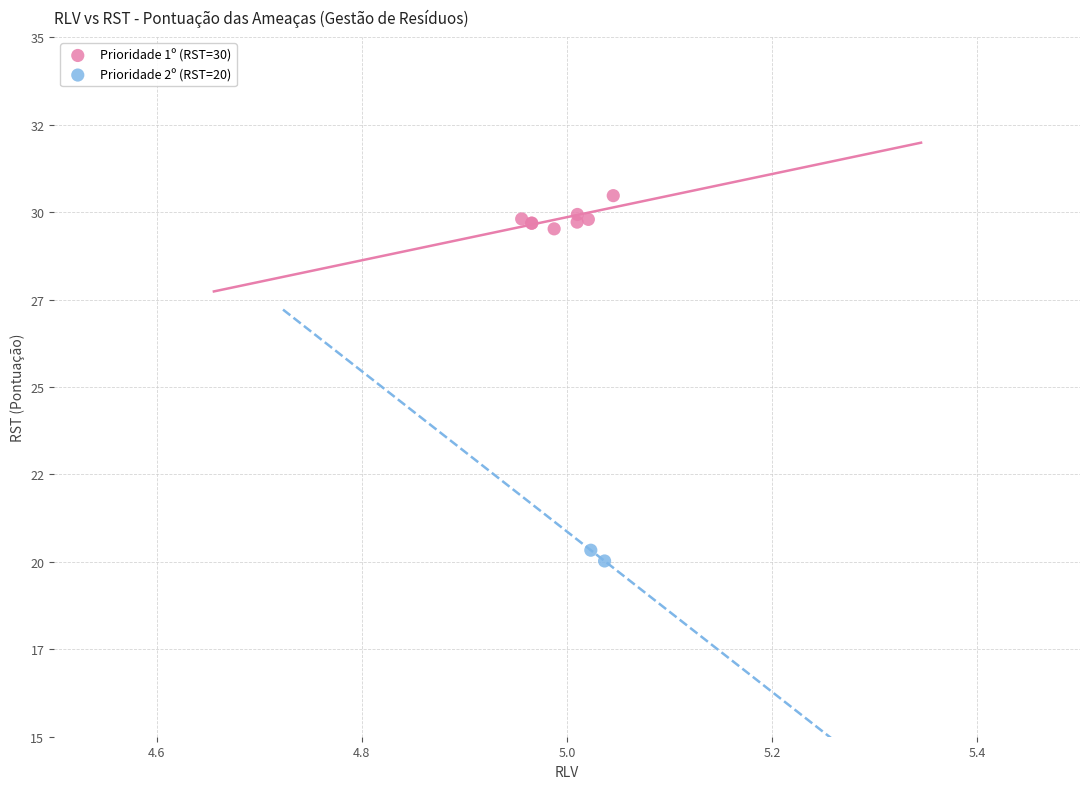

Which series has the largest Y range (max minus min)?

Prioridade 1º (RST=30)